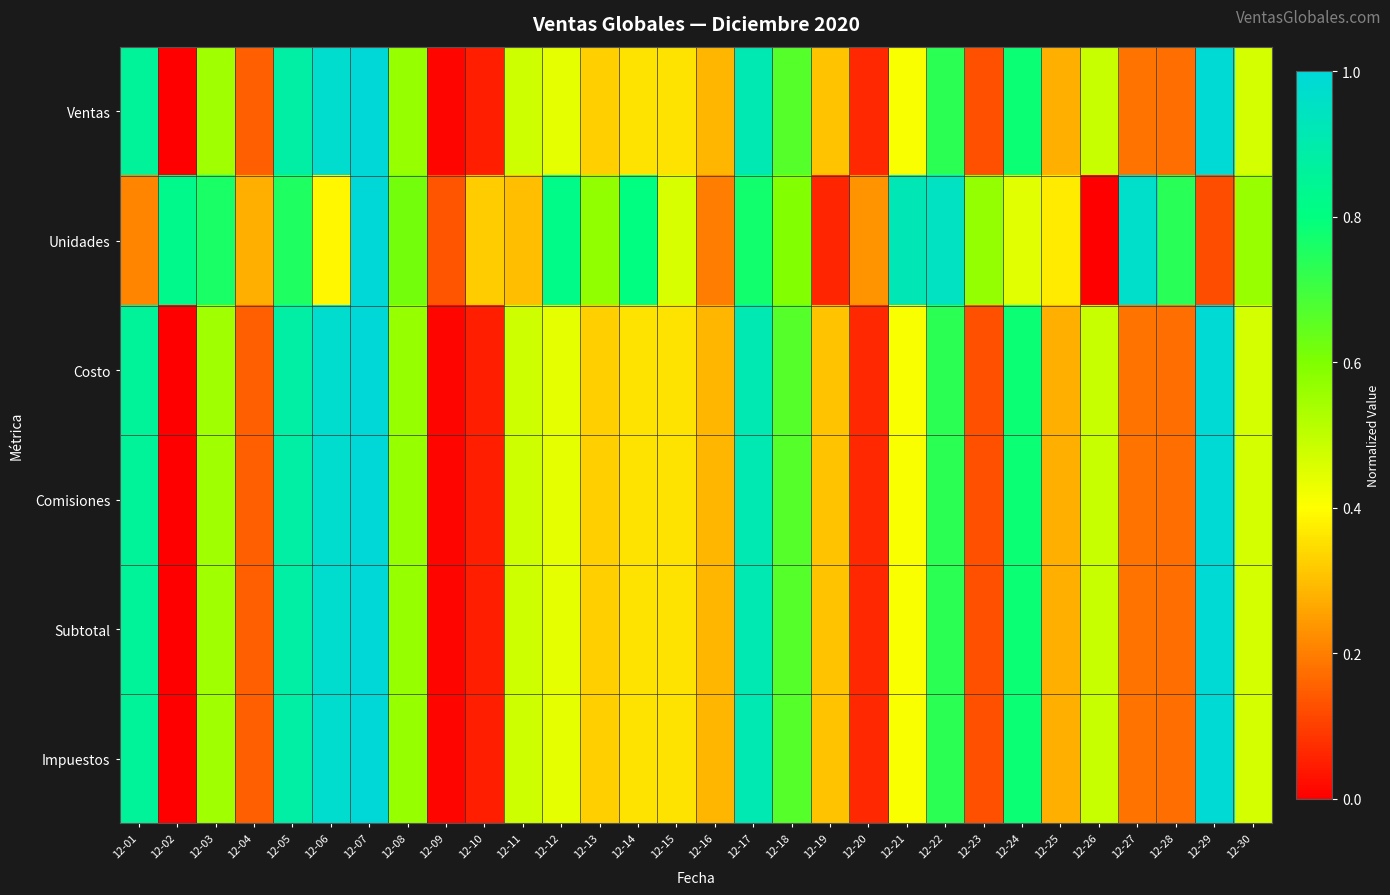

Reading left to right, transcribe all the data shown in this chart.

Ventas: 12-01=0.9	12-02=0.0	12-03=0.5	12-04=0.2	12-05=0.9	12-06=1.0	12-07=1.0	12-08=0.6	12-09=0.0	12-10=0.0	12-11=0.5	12-12=0.4	12-13=0.3	12-14=0.4	12-15=0.4	12-16=0.3	12-17=0.9	12-18=0.7	12-19=0.3	12-20=0.1	12-21=0.4	12-22=0.7	12-23=0.1	12-24=0.8	12-25=0.3	12-26=0.5	12-27=0.2	12-28=0.2	12-29=1.0	12-30=0.5
Unidades: 12-01=0.2	12-02=0.8	12-03=0.8	12-04=0.3	12-05=0.8	12-06=0.4	12-07=1.0	12-08=0.6	12-09=0.1	12-10=0.3	12-11=0.3	12-12=0.8	12-13=0.6	12-14=0.8	12-15=0.5	12-16=0.2	12-17=0.8	12-18=0.6	12-19=0.1	12-20=0.2	12-21=0.9	12-22=0.9	12-23=0.6	12-24=0.4	12-25=0.4	12-26=0.0	12-27=1.0	12-28=0.7	12-29=0.1	12-30=0.6
Costo: 12-01=0.9	12-02=0.0	12-03=0.5	12-04=0.2	12-05=0.9	12-06=1.0	12-07=1.0	12-08=0.6	12-09=0.0	12-10=0.0	12-11=0.5	12-12=0.4	12-13=0.3	12-14=0.4	12-15=0.4	12-16=0.3	12-17=0.9	12-18=0.7	12-19=0.3	12-20=0.1	12-21=0.4	12-22=0.7	12-23=0.1	12-24=0.8	12-25=0.3	12-26=0.5	12-27=0.2	12-28=0.2	12-29=1.0	12-30=0.5
Comisiones: 12-01=0.9	12-02=0.0	12-03=0.5	12-04=0.2	12-05=0.9	12-06=1.0	12-07=1.0	12-08=0.6	12-09=0.0	12-10=0.0	12-11=0.5	12-12=0.4	12-13=0.3	12-14=0.4	12-15=0.4	12-16=0.3	12-17=0.9	12-18=0.7	12-19=0.3	12-20=0.1	12-21=0.4	12-22=0.7	12-23=0.1	12-24=0.8	12-25=0.3	12-26=0.5	12-27=0.2	12-28=0.2	12-29=1.0	12-30=0.5
Subtotal: 12-01=0.9	12-02=0.0	12-03=0.5	12-04=0.2	12-05=0.9	12-06=1.0	12-07=1.0	12-08=0.6	12-09=0.0	12-10=0.0	12-11=0.5	12-12=0.4	12-13=0.3	12-14=0.4	12-15=0.4	12-16=0.3	12-17=0.9	12-18=0.7	12-19=0.3	12-20=0.1	12-21=0.4	12-22=0.7	12-23=0.1	12-24=0.8	12-25=0.3	12-26=0.5	12-27=0.2	12-28=0.2	12-29=1.0	12-30=0.5
Impuestos: 12-01=0.9	12-02=0.0	12-03=0.5	12-04=0.2	12-05=0.9	12-06=1.0	12-07=1.0	12-08=0.6	12-09=0.0	12-10=0.0	12-11=0.5	12-12=0.4	12-13=0.3	12-14=0.4	12-15=0.4	12-16=0.3	12-17=0.9	12-18=0.7	12-19=0.3	12-20=0.1	12-21=0.4	12-22=0.7	12-23=0.1	12-24=0.8	12-25=0.3	12-26=0.5	12-27=0.2	12-28=0.2	12-29=1.0	12-30=0.5